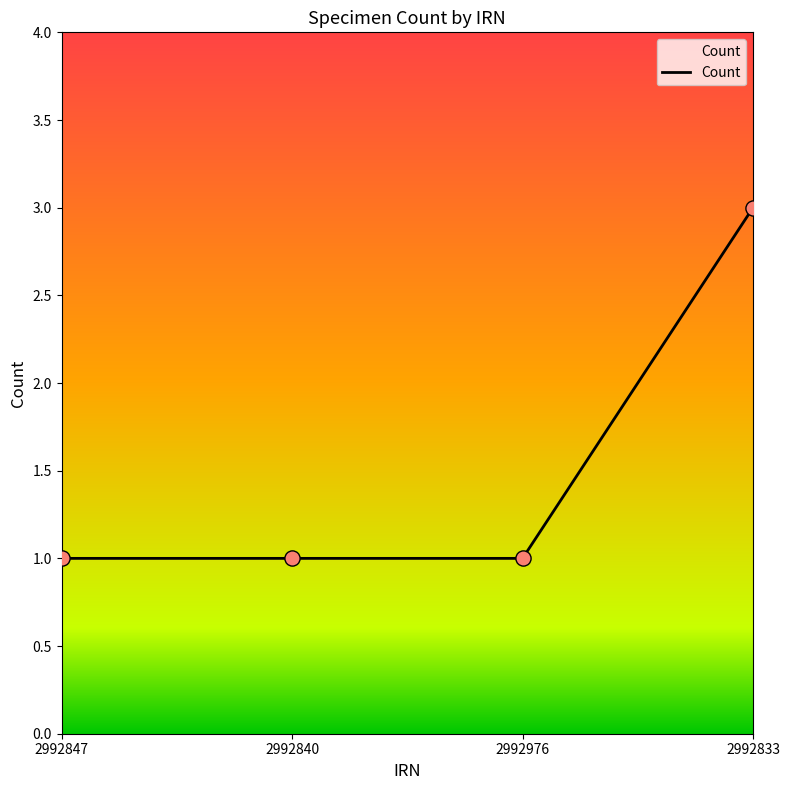

What is the change in value from 2992847 to 2992833?

+2